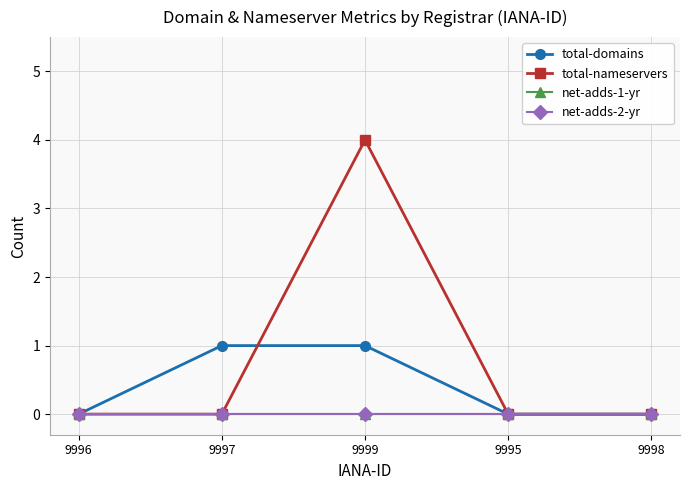

Between 9997 and 9998, which series saw the biggest shift?

total-domains